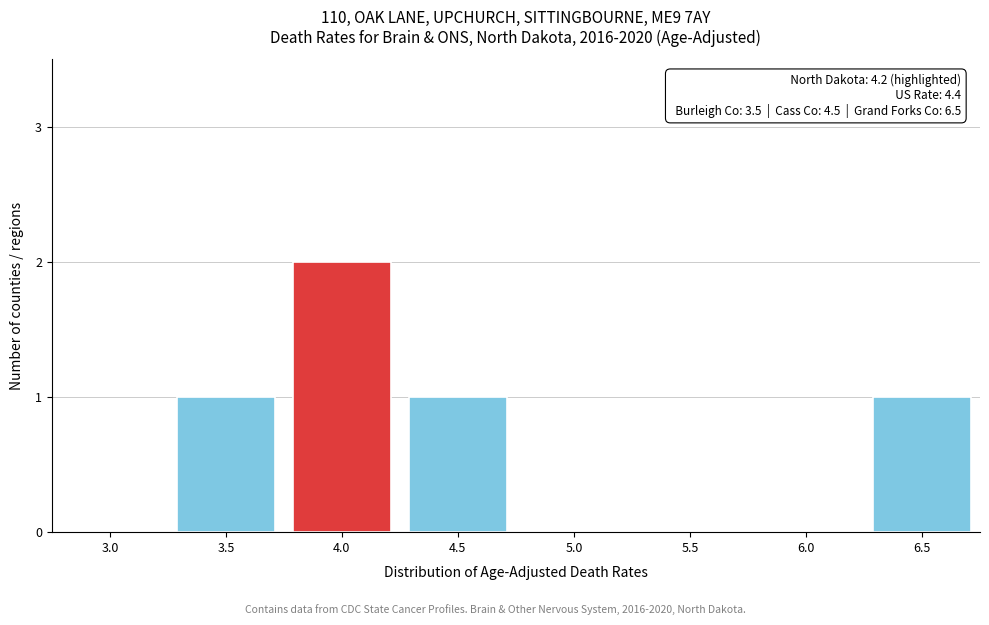

Reading left to right, list all the values displayed in this chart.

3.0=0	3.5=1	4.0=2	4.5=1	5.0=0	5.5=0	6.0=0	6.5=1